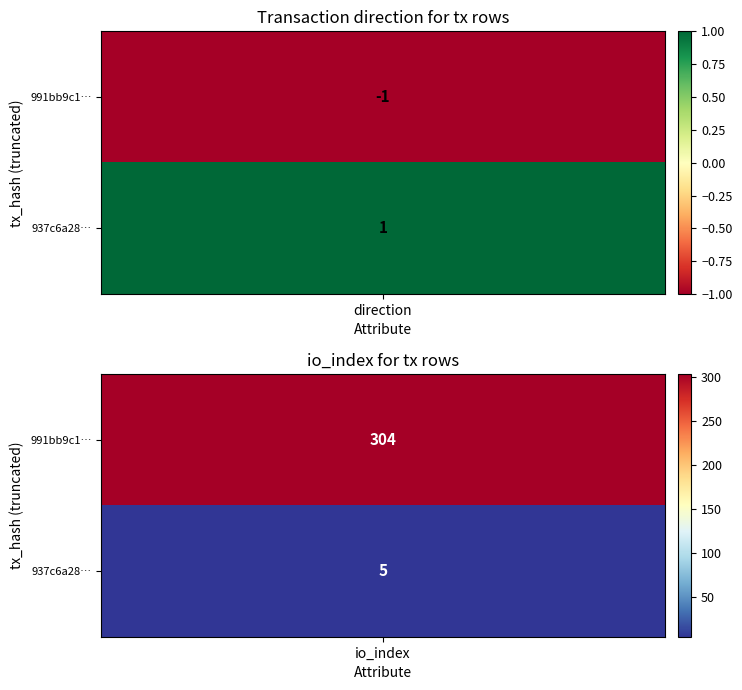

What is the sum of all 937c6a2873a51a8f4b78a2da24f17fba8cd79b0 values?

6